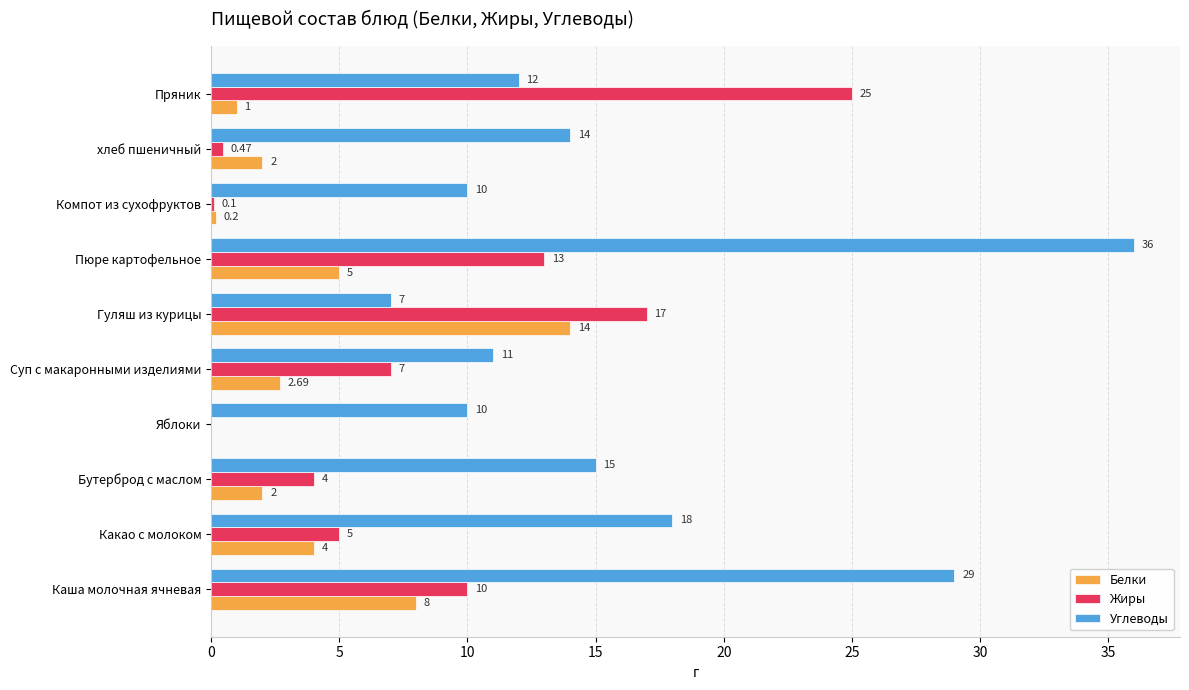

At which label does Белки reach its peak?

Гуляш из курицы